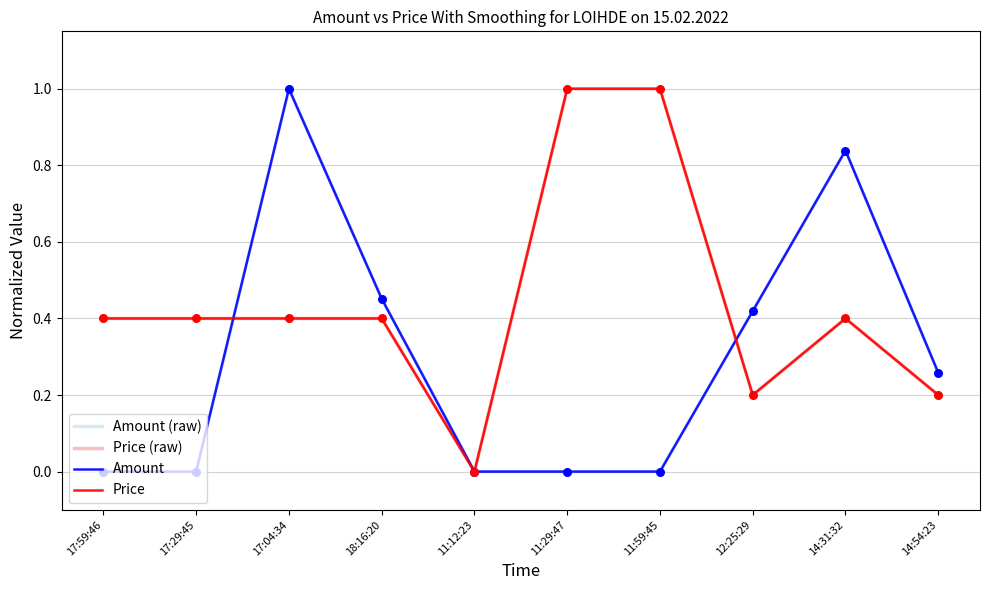

Which series has the largest total across all categories?

Price (raw)